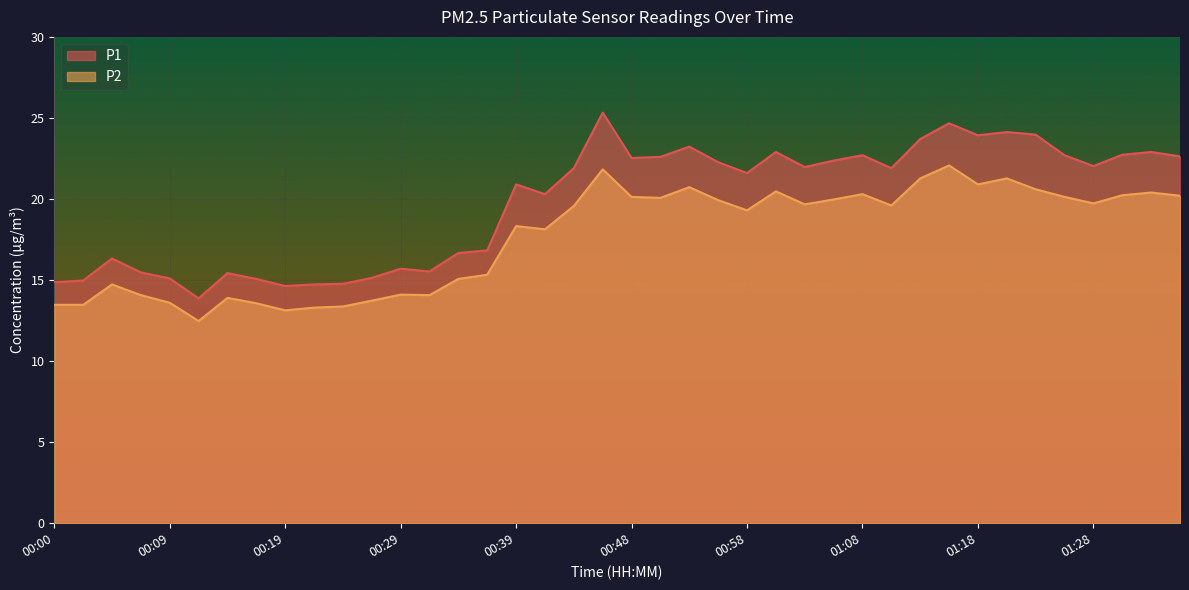

True or false: P1 and P2 intersect in this chart.

False